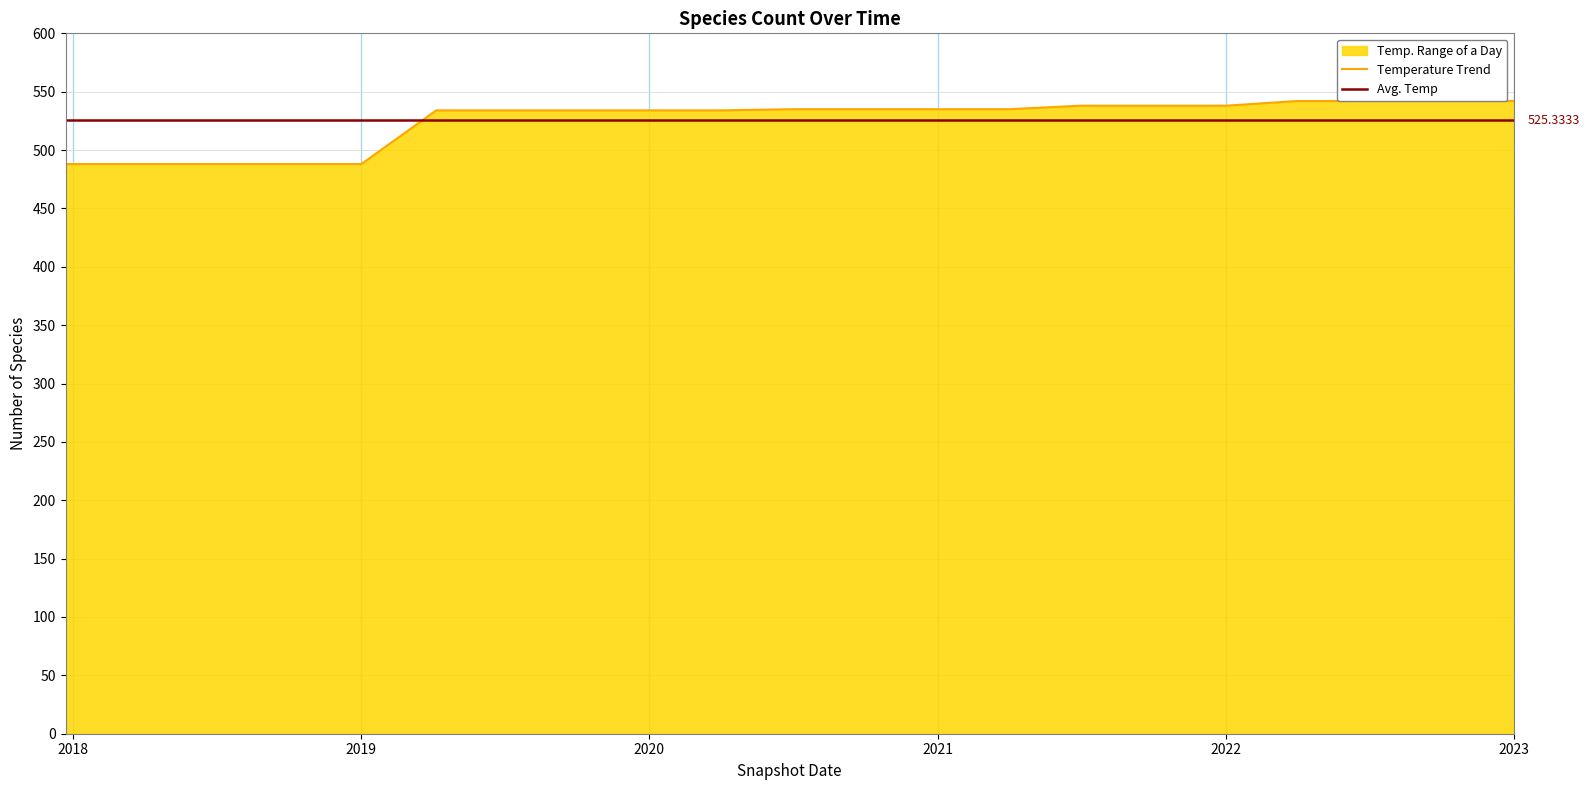

True or false: the data shows 157 at 2023.

False